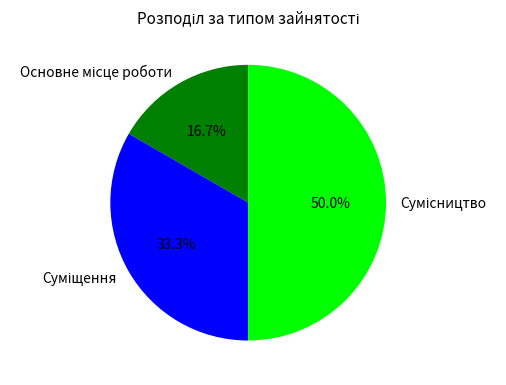

To the nearest percent, what is the average slice percentage?

33%